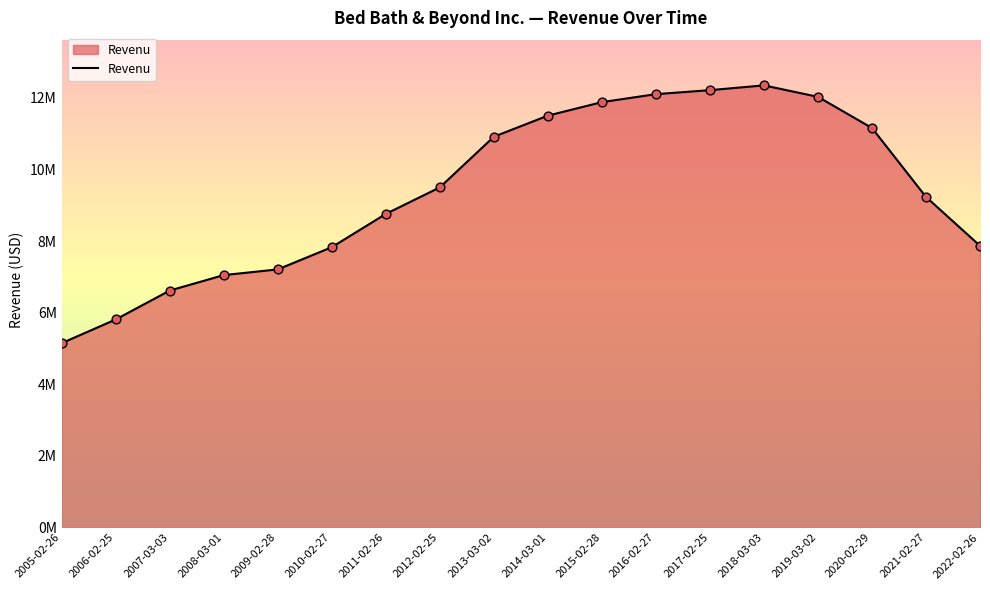

What is the change in value from 2009-02-28 to 2010-02-27?

+620453